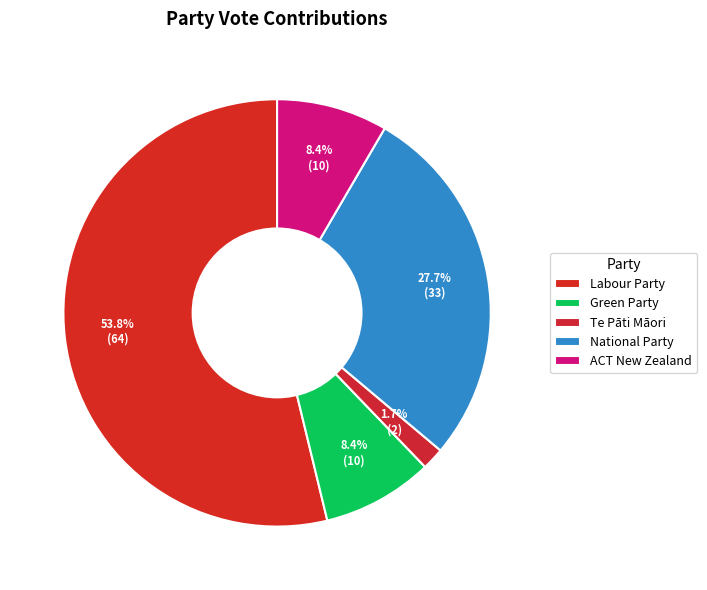

Between Green Party and Te Pāti Māori, which is larger?

Green Party